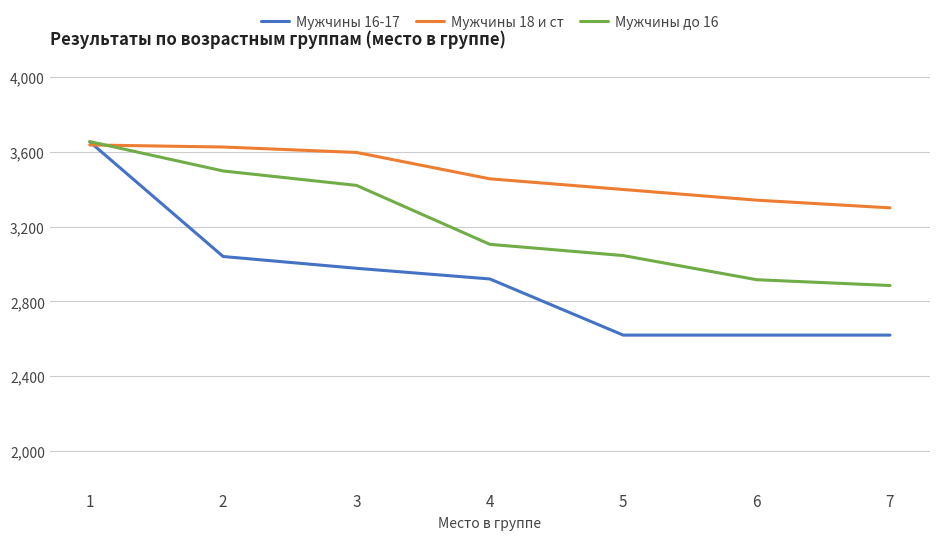

True or false: Мужчины 18 и ст has more than 1 points higher than both neighbors.

False